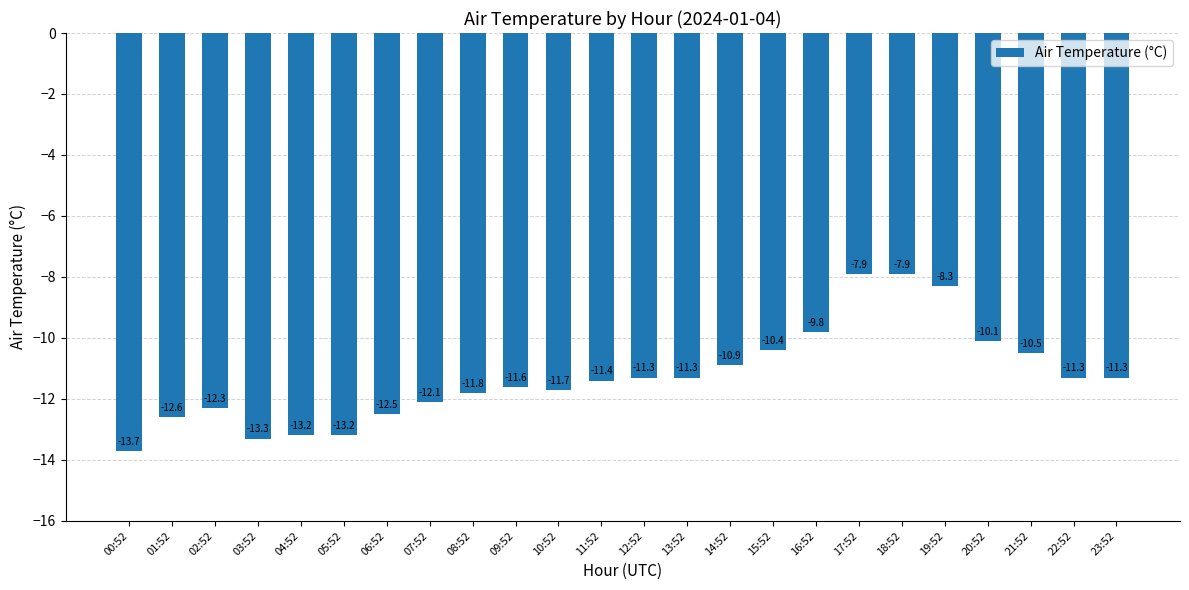

What is the sum of all values?

-270.4